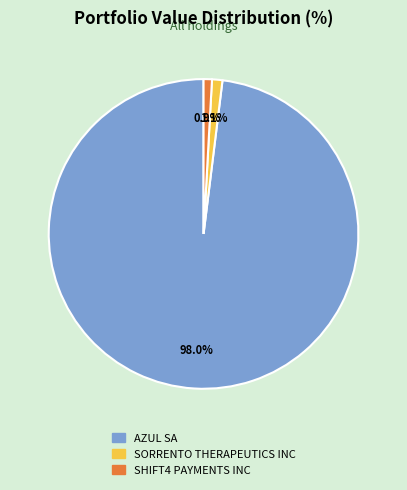

True or false: SORRENTO THERAPEUTICS INC accounts for 1% of the total.

True